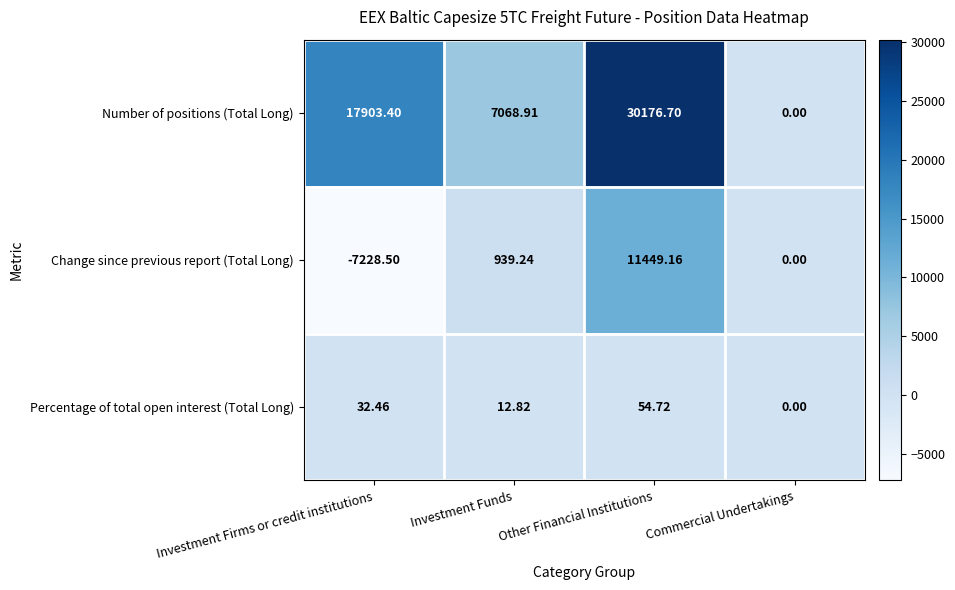

Which series has the widest spread of values?

Number of positions (Total Long)